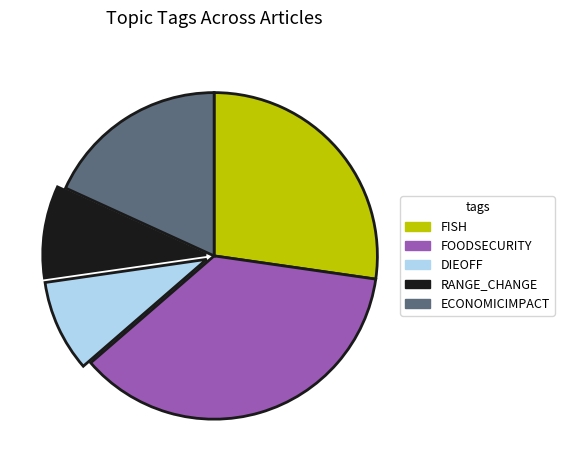

True or false: DIEOFF accounts for 9% of the total.

True